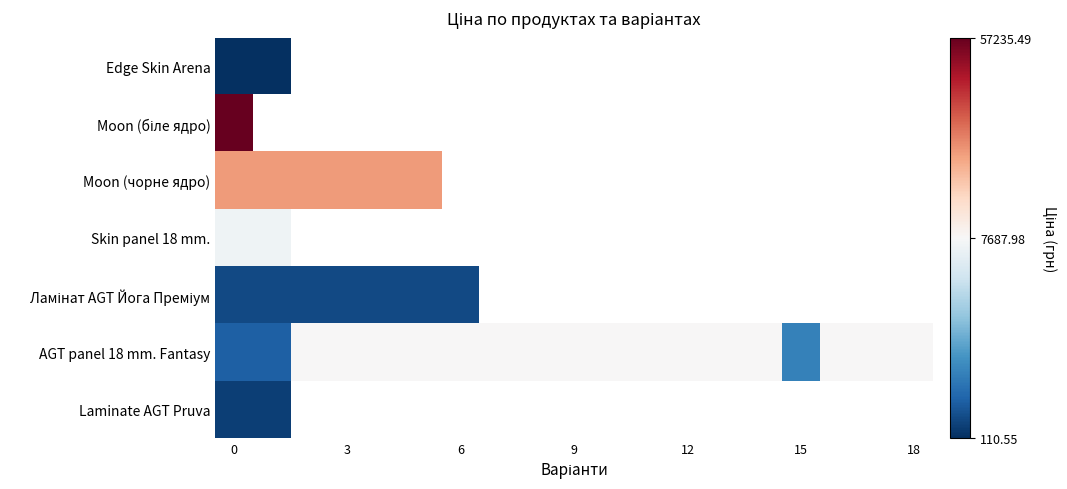

Which series has the largest total across all categories?

AGT panel 18 mm. Fantasy